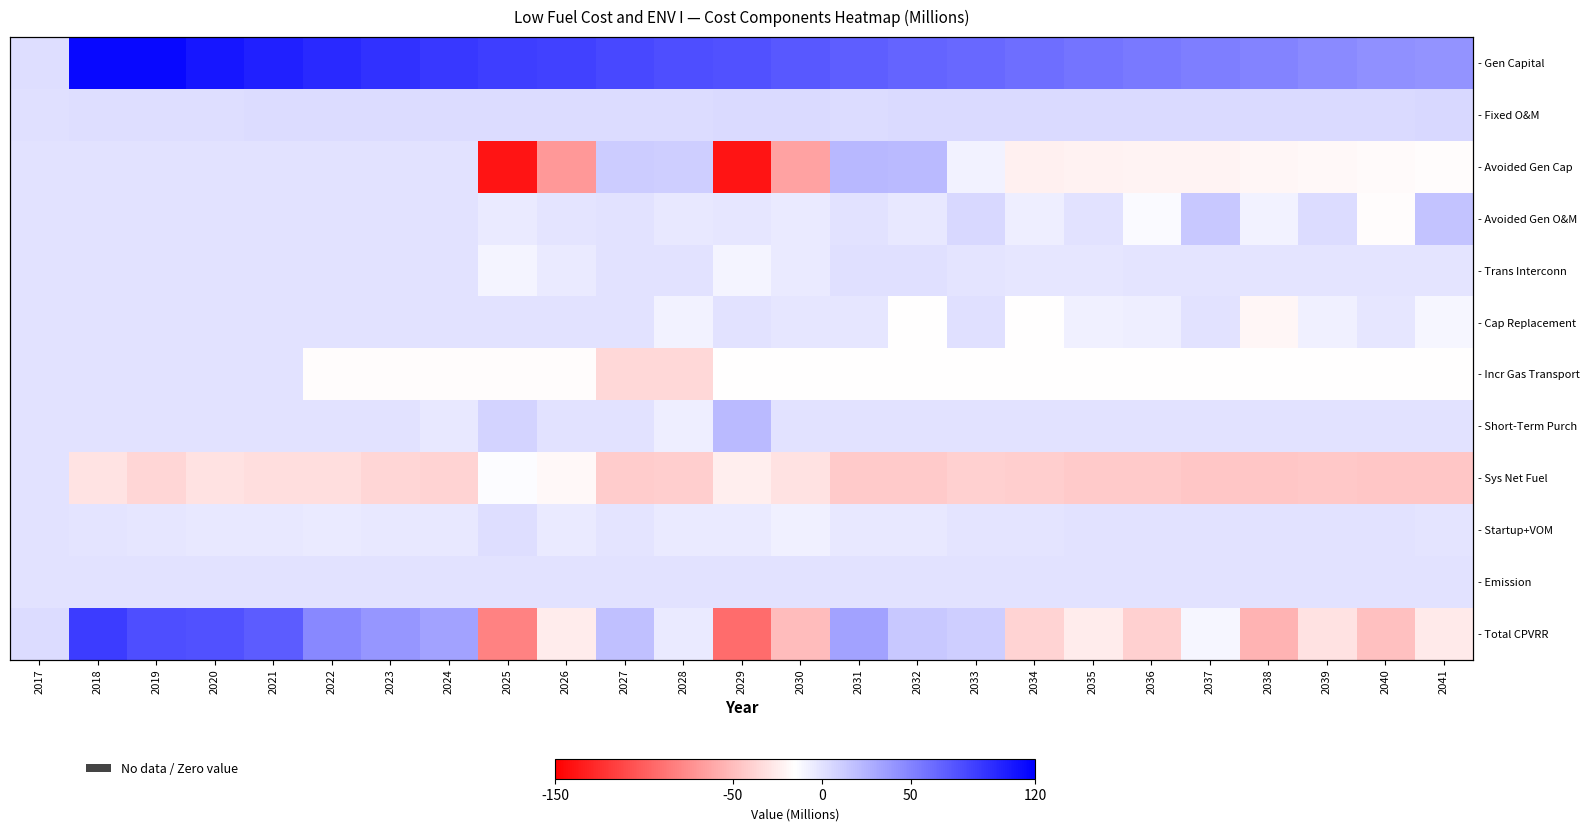

At how many categories does at least one series exceed -39?

25